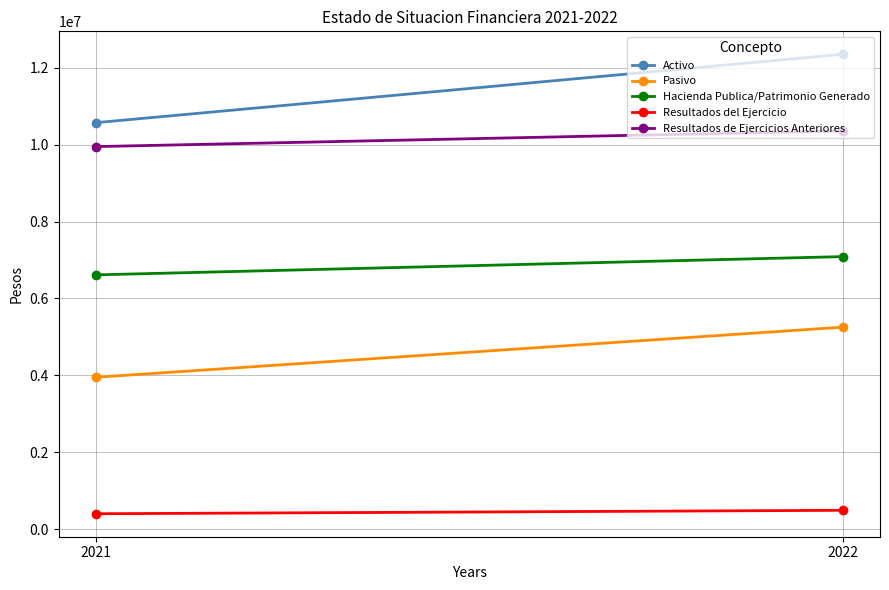

At which label is Resultados de Ejercicios Anteriores closest to 10150271?

2021